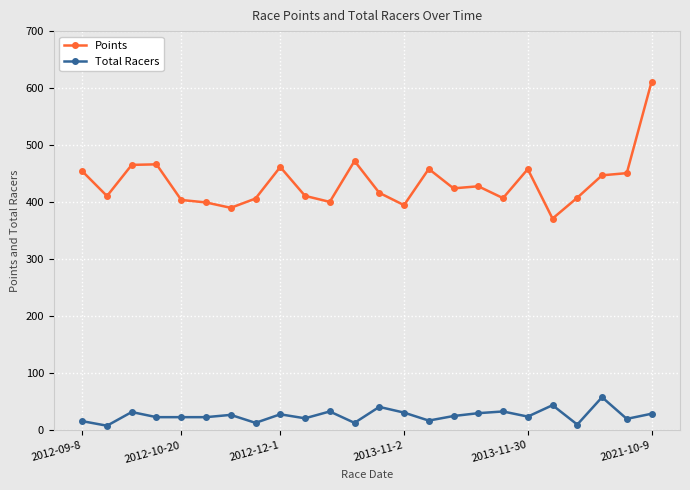

Rank the series by their average value, from highest to lowest.

Points, Total Racers